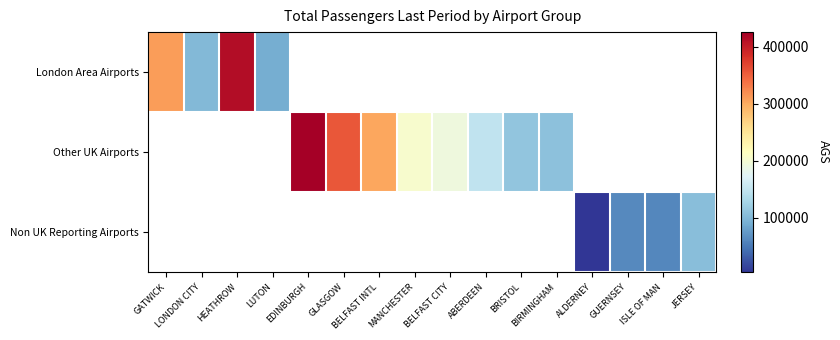

What is the approximate value of London Area Airports at LUTON?

89486.0